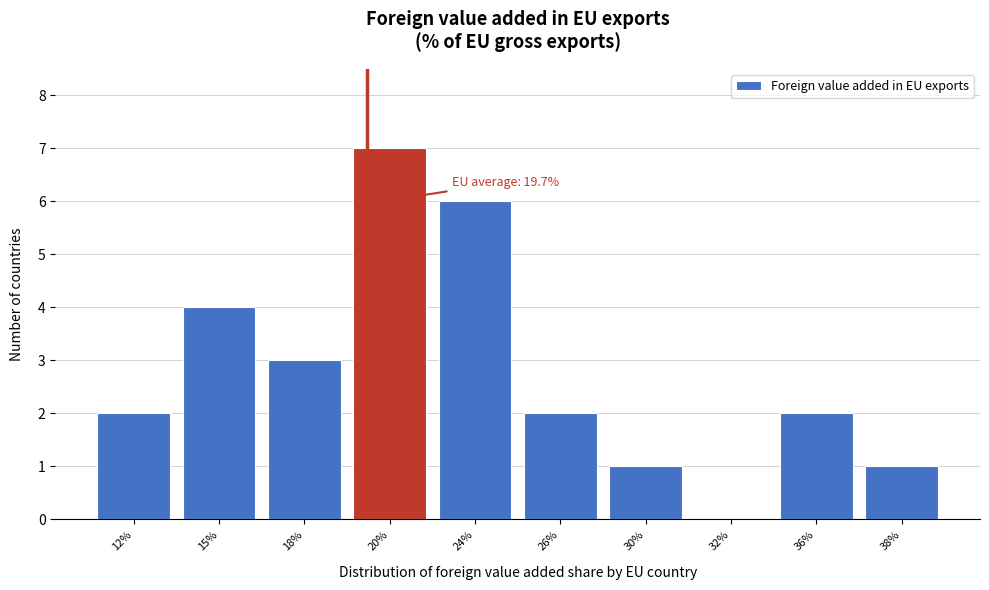

Reading left to right, what are all the values shown in this chart?

12%=2	15%=4	18%=3	20%=7	24%=6	26%=2	30%=1	32%=0	36%=2	38%=1